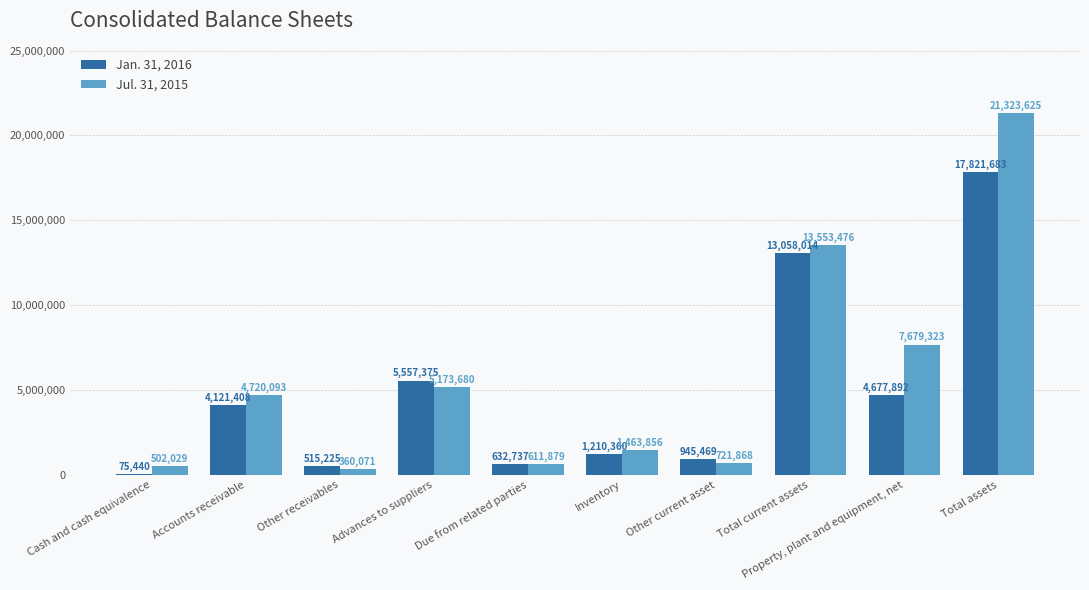

What is the sum of the Jan. 31, 2016 values at Total current assets and Advances to suppliers?

18615389